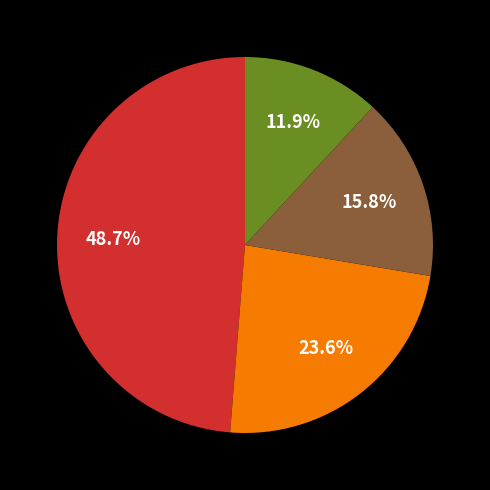

Does any single category account for the majority?

No